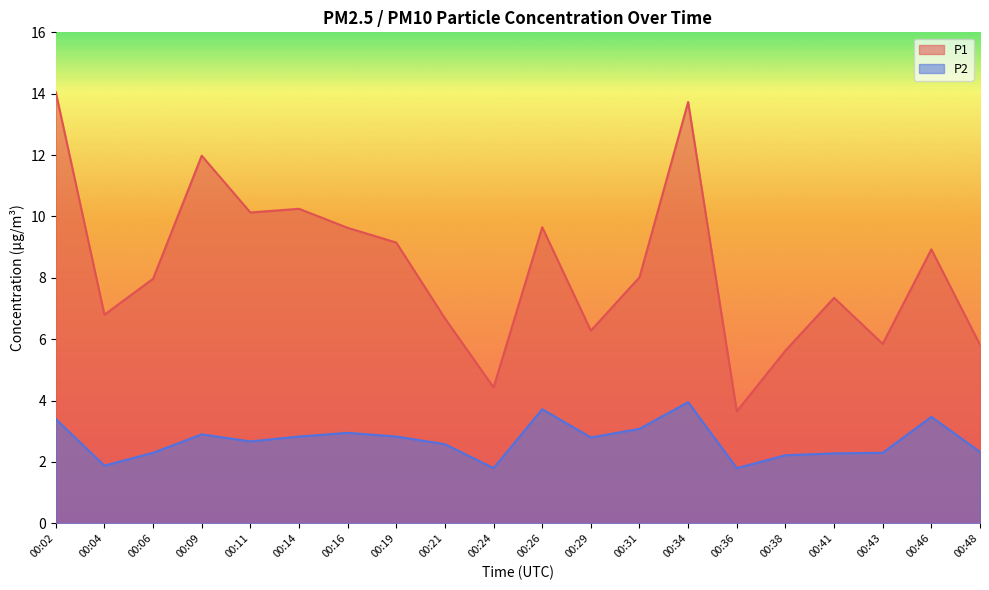

Is it true that P1 equals 6.3 at 00:29?

True